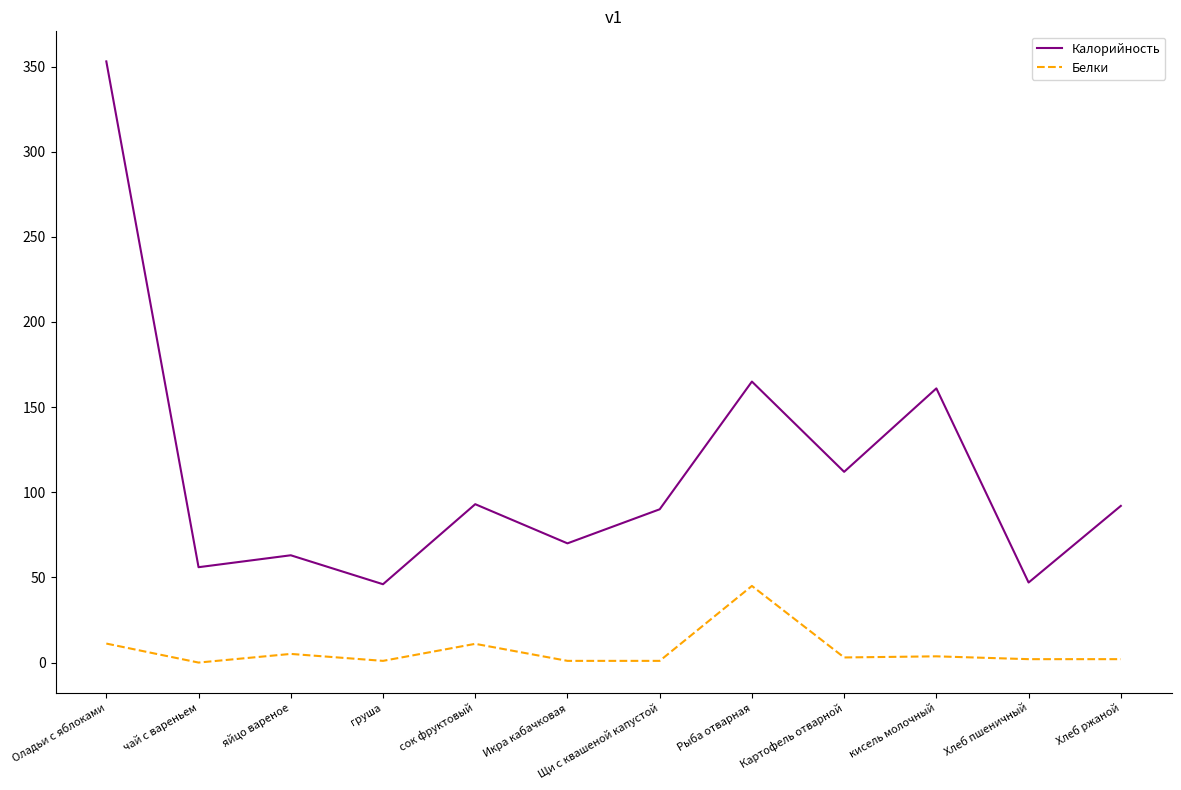

Is the value of Белки at чай с вареньем greater than the value of Калорийность at яйцо вареное?

No